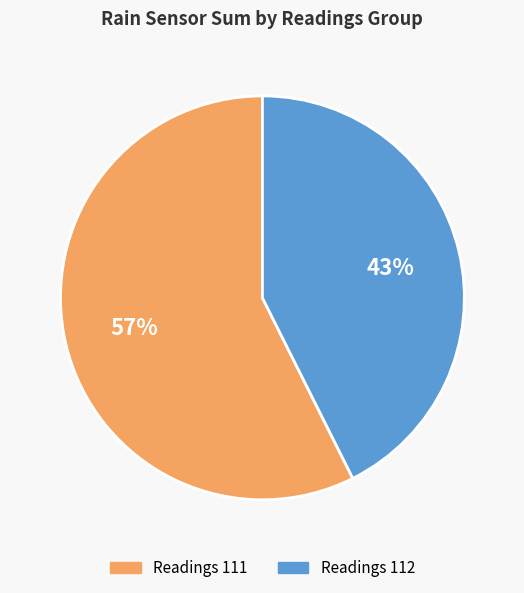

Does any single category account for the majority?

Yes